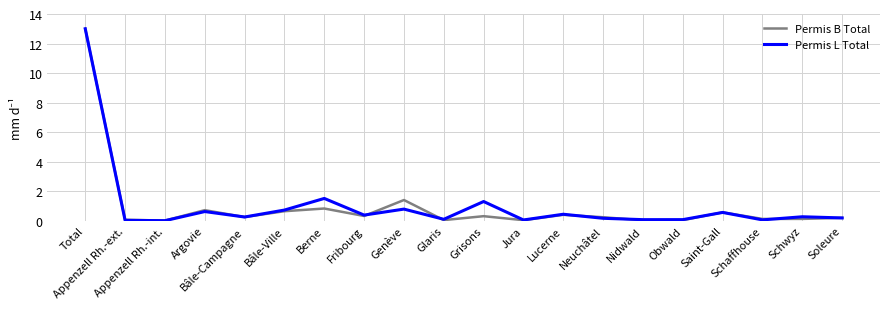

At which category does the chart reach its peak across all series?

Total